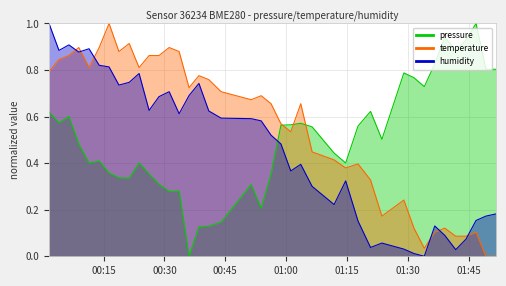

Reading left to right, what are all the values shown in this chart?

pressure: 2022-10-16T00:01:33=0.6	2022-10-16T00:04:00=0.6	2022-10-16T00:06:27=0.6	2022-10-16T00:08:53=0.5	2022-10-16T00:11:25=0.4	2022-10-16T00:13:55=0.4	2022-10-16T00:16:21=0.4	2022-10-16T00:18:47=0.3	2022-10-16T00:21:19=0.3	2022-10-16T00:23:45=0.4	2022-10-16T00:26:13=0.4	2022-10-16T00:28:39=0.3	2022-10-16T00:31:10=0.3	2022-10-16T00:33:37=0.3	2022-10-16T00:36:04=0.0	2022-10-16T00:38:30=0.1	2022-10-16T00:40:56=0.1	2022-10-16T00:43:58=0.1	2022-10-16T00:51:23=0.3	2022-10-16T00:53:51=0.2	2022-10-16T00:56:17=0.4	2022-10-16T00:58:43=0.6	2022-10-16T01:01:08=0.6	2022-10-16T01:03:36=0.6	2022-10-16T01:06:24=0.6	2022-10-16T01:11:49=0.4	2022-10-16T01:14:40=0.4	2022-10-16T01:17:43=0.6	2022-10-16T01:20:48=0.6	2022-10-16T01:23:36=0.5	2022-10-16T01:29:01=0.8	2022-10-16T01:31:30=0.8	2022-10-16T01:34:03=0.7	2022-10-16T01:36:38=0.8	2022-10-16T01:39:06=0.9	2022-10-16T01:41:48=0.9	2022-10-16T01:44:19=0.9	2022-10-16T01:46:48=1.0	2022-10-16T01:49:15=0.8	2022-10-16T01:51:45=0.8
temperature: 2022-10-16T00:01:33=0.8	2022-10-16T00:04:00=0.8	2022-10-16T00:06:27=0.9	2022-10-16T00:08:53=0.9	2022-10-16T00:11:25=0.8	2022-10-16T00:13:55=0.9	2022-10-16T00:16:21=1.0	2022-10-16T00:18:47=0.9	2022-10-16T00:21:19=0.9	2022-10-16T00:23:45=0.8	2022-10-16T00:26:13=0.9	2022-10-16T00:28:39=0.9	2022-10-16T00:31:10=0.9	2022-10-16T00:33:37=0.9	2022-10-16T00:36:04=0.7	2022-10-16T00:38:30=0.8	2022-10-16T00:40:56=0.8	2022-10-16T00:43:58=0.7	2022-10-16T00:51:23=0.7	2022-10-16T00:53:51=0.7	2022-10-16T00:56:17=0.7	2022-10-16T00:58:43=0.6	2022-10-16T01:01:08=0.5	2022-10-16T01:03:36=0.7	2022-10-16T01:06:24=0.4	2022-10-16T01:11:49=0.4	2022-10-16T01:14:40=0.4	2022-10-16T01:17:43=0.4	2022-10-16T01:20:48=0.3	2022-10-16T01:23:36=0.2	2022-10-16T01:29:01=0.2	2022-10-16T01:31:30=0.1	2022-10-16T01:34:03=0.0	2022-10-16T01:36:38=0.1	2022-10-16T01:39:06=0.1	2022-10-16T01:41:48=0.1	2022-10-16T01:44:19=0.1	2022-10-16T01:46:48=0.1	2022-10-16T01:49:15=0.0	2022-10-16T01:51:45=0.0
humidity: 2022-10-16T00:01:33=1.0	2022-10-16T00:04:00=0.9	2022-10-16T00:06:27=0.9	2022-10-16T00:08:53=0.9	2022-10-16T00:11:25=0.9	2022-10-16T00:13:55=0.8	2022-10-16T00:16:21=0.8	2022-10-16T00:18:47=0.7	2022-10-16T00:21:19=0.7	2022-10-16T00:23:45=0.8	2022-10-16T00:26:13=0.6	2022-10-16T00:28:39=0.7	2022-10-16T00:31:10=0.7	2022-10-16T00:33:37=0.6	2022-10-16T00:36:04=0.7	2022-10-16T00:38:30=0.7	2022-10-16T00:40:56=0.6	2022-10-16T00:43:58=0.6	2022-10-16T00:51:23=0.6	2022-10-16T00:53:51=0.6	2022-10-16T00:56:17=0.5	2022-10-16T00:58:43=0.5	2022-10-16T01:01:08=0.4	2022-10-16T01:03:36=0.4	2022-10-16T01:06:24=0.3	2022-10-16T01:11:49=0.2	2022-10-16T01:14:40=0.3	2022-10-16T01:17:43=0.2	2022-10-16T01:20:48=0.0	2022-10-16T01:23:36=0.1	2022-10-16T01:29:01=0.0	2022-10-16T01:31:30=0.0	2022-10-16T01:34:03=0.0	2022-10-16T01:36:38=0.1	2022-10-16T01:39:06=0.1	2022-10-16T01:41:48=0.0	2022-10-16T01:44:19=0.1	2022-10-16T01:46:48=0.2	2022-10-16T01:49:15=0.2	2022-10-16T01:51:45=0.2